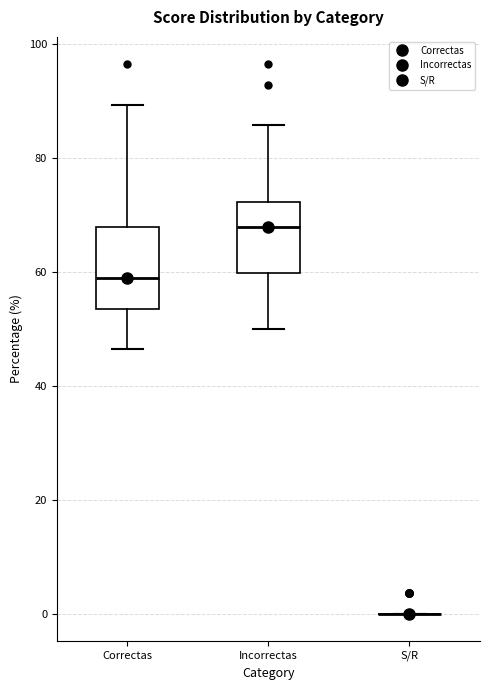

Reading left to right, read every box against the y-axis: the position of its median line, the range the box covers, and the ends of its whiskers. The values are not printed on the chart, so give them approximately, as read against the axis.

Correctas: median 58, box 54 to 68, whiskers 46 to 90
Incorrectas: median 68, box 60 to 72, whiskers 50 to 86
S/R: box collapsed to a line at 0, whiskers 0 to 0